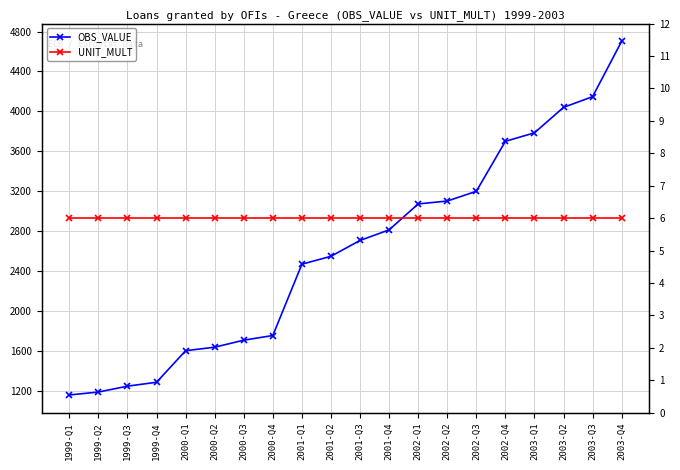

Which series has the widest spread of values?

OBS_VALUE